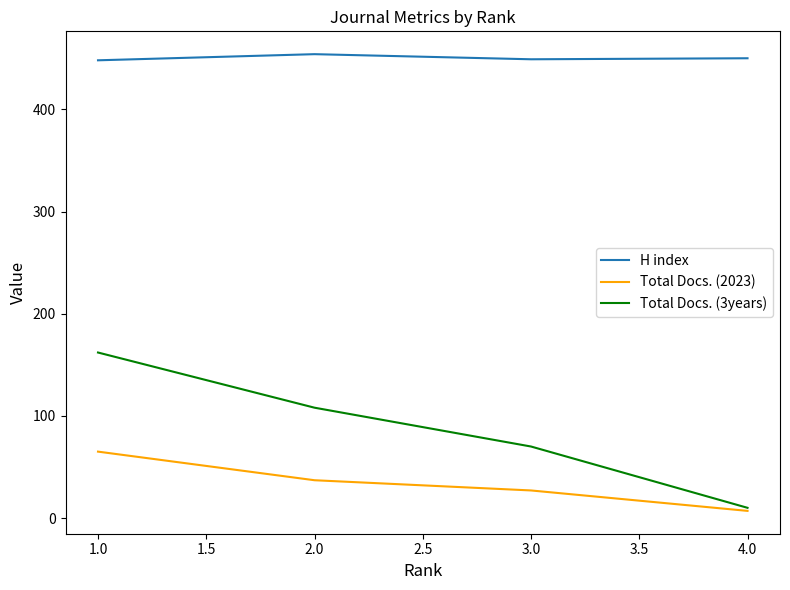

The value of Total Docs. (2023) at 1.0 is 65. True or false?

True